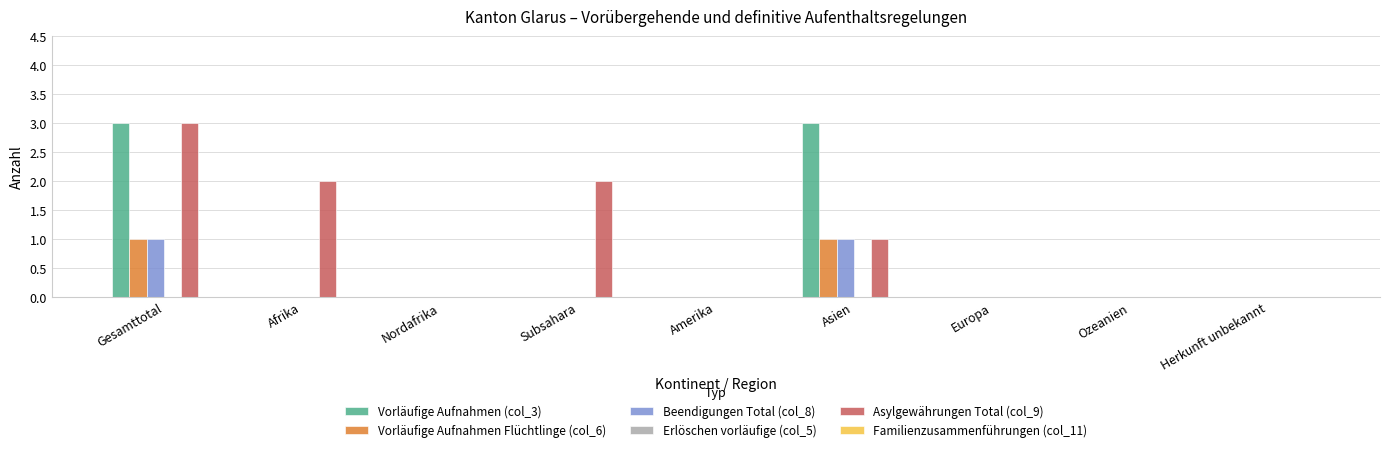

Between Amerika and Asien, which series saw the biggest shift?

Vorläufige Aufnahmen (col_3)